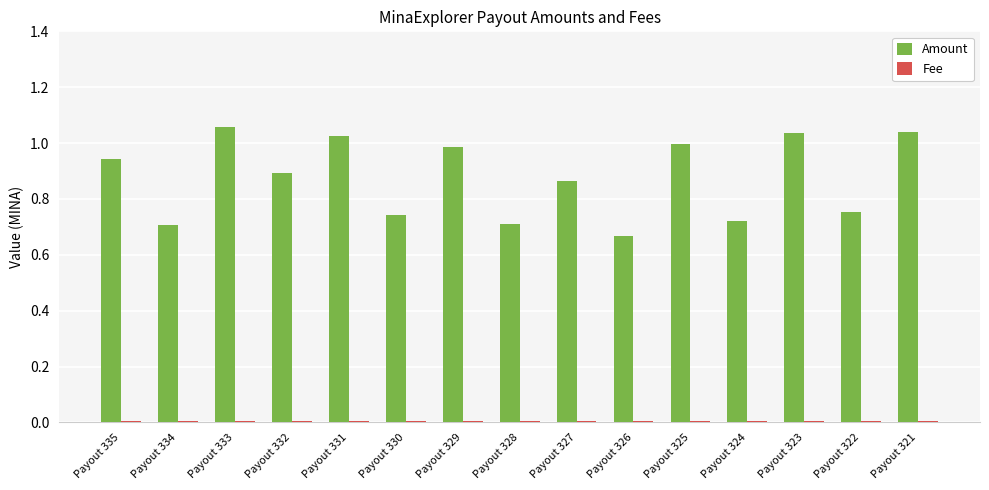

Which series has the largest total across all categories?

Amount